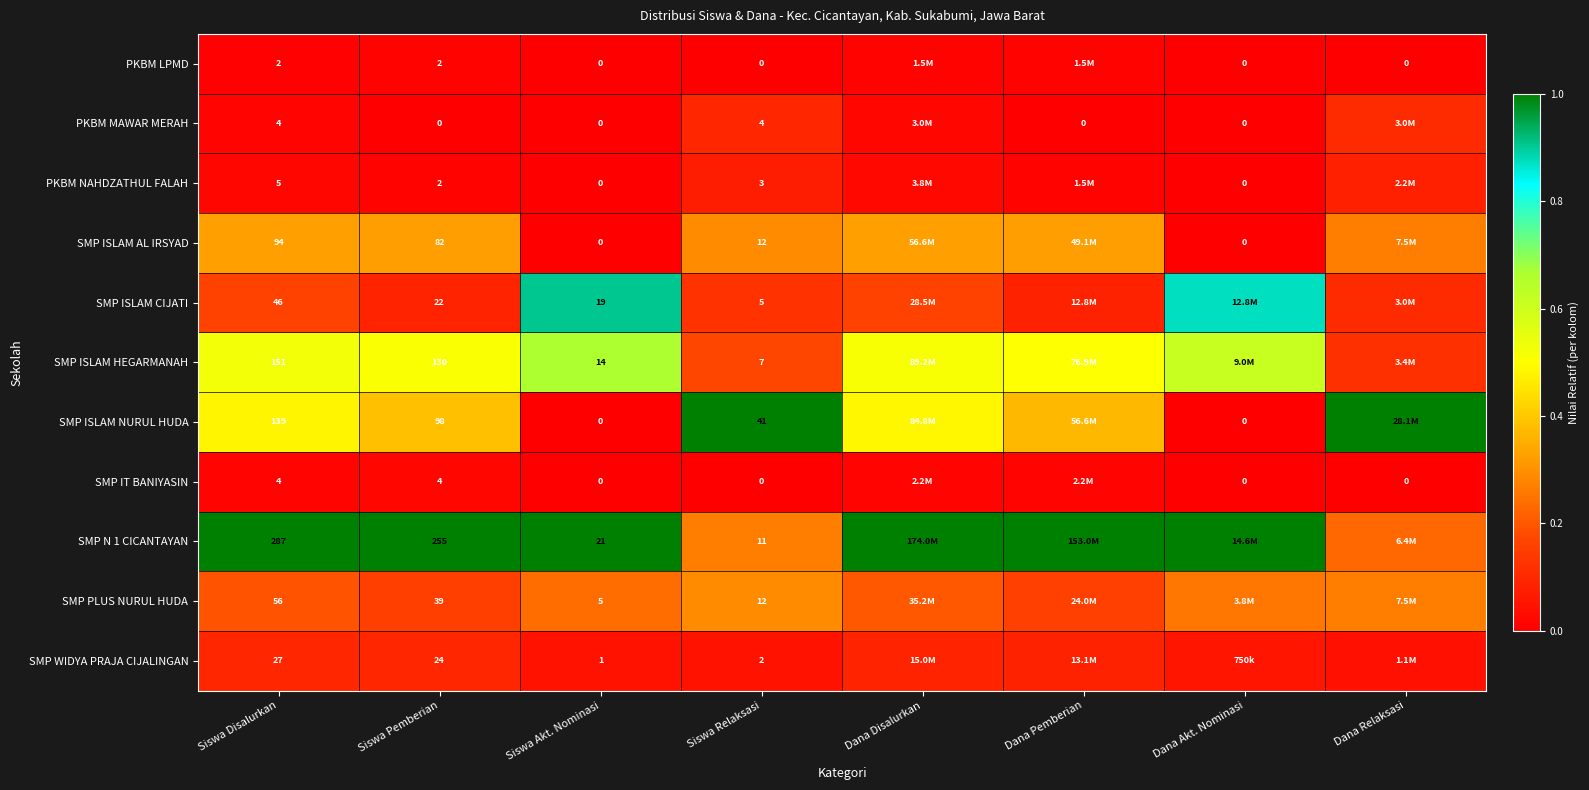

The SMP N 1 CICANTAYAN series shows 0.5 at Dana Akt. Nominasi. True or false?

False